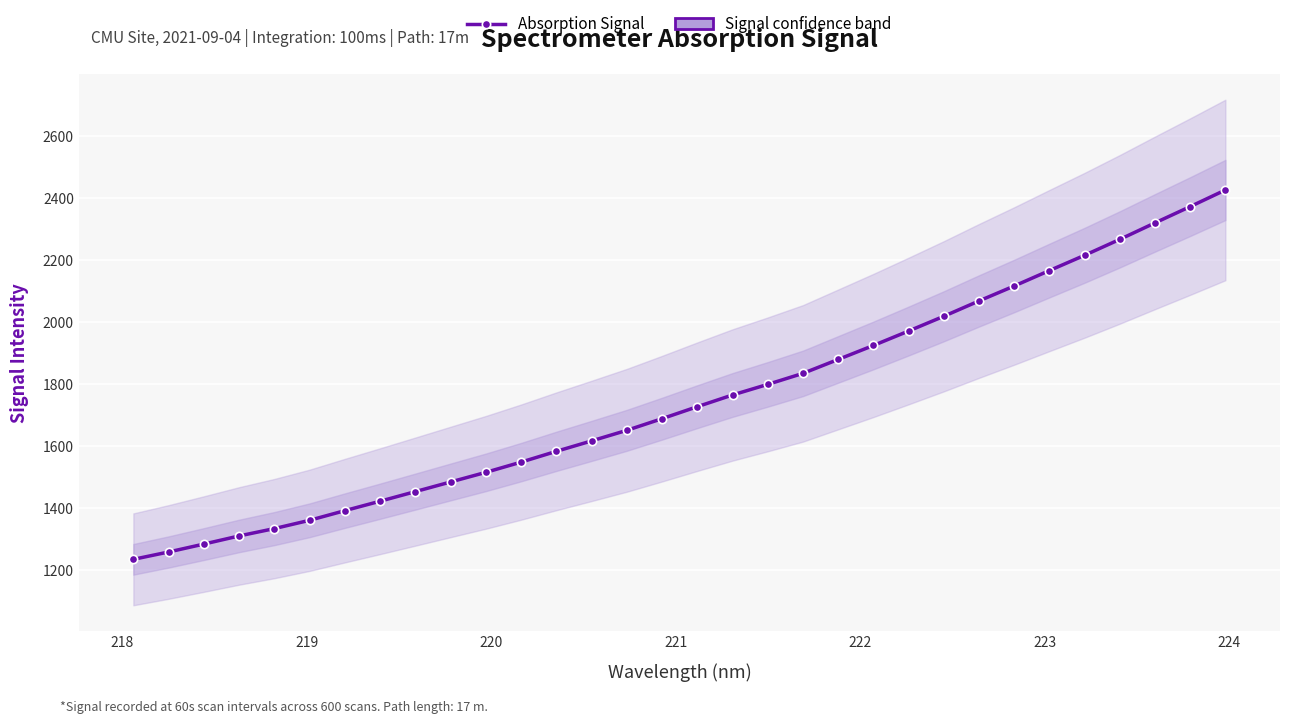

Reading left to right, transcribe all the data shown in this chart.

1234.9	1258.6	1284.2	1310.4	1334.1	1360.9	1392.0	1422.5	1453.5	1484.6	1515.6	1548.6	1583.4	1617.0	1651.1	1688.7	1727.4	1765.1	1799.3	1834.8	1879.8	1924.8	1971.4	2019.0	2068.5	2116.7	2166.5	2215.8	2267.1	2320.3	2372.8	2426.4